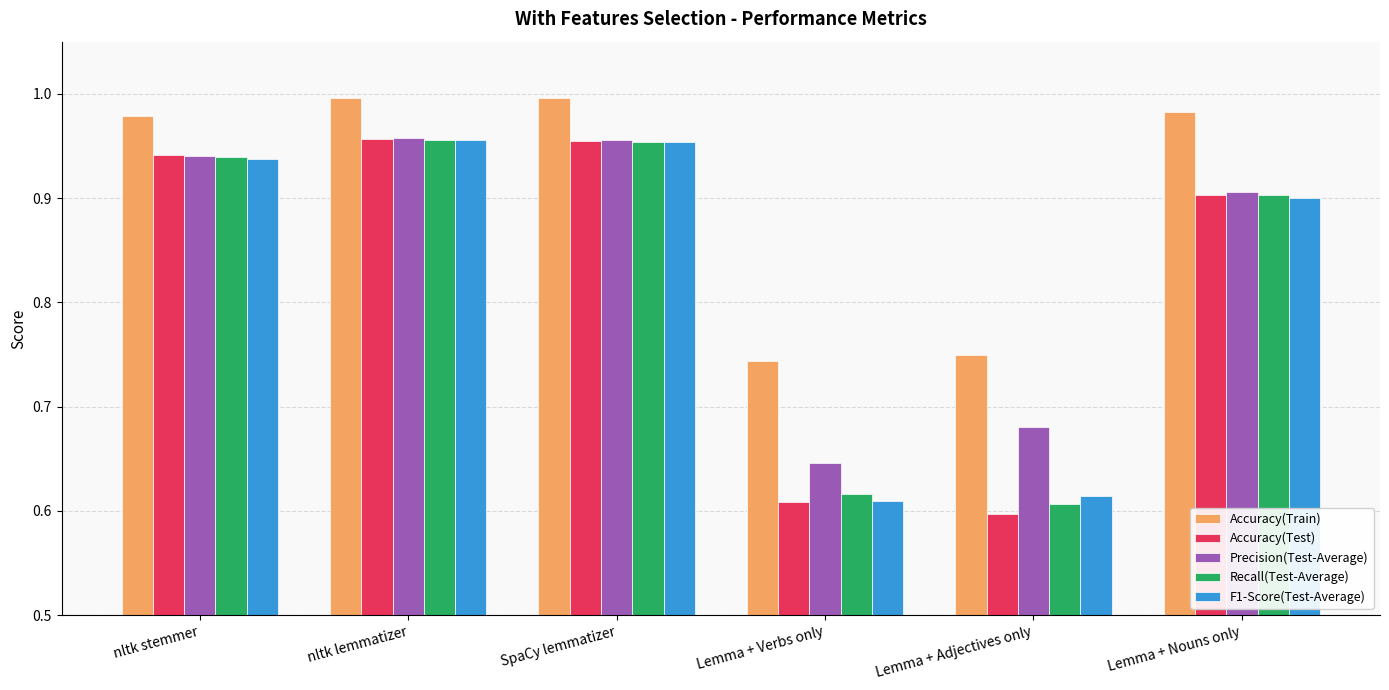

What position from the right is nltk stemmer?

6